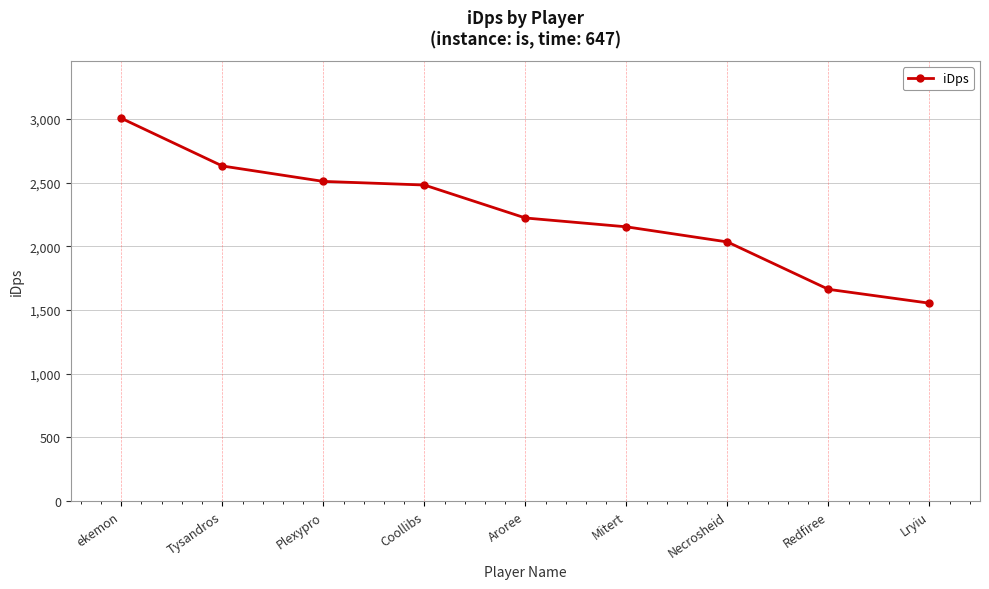

How many values are below 2221?

4